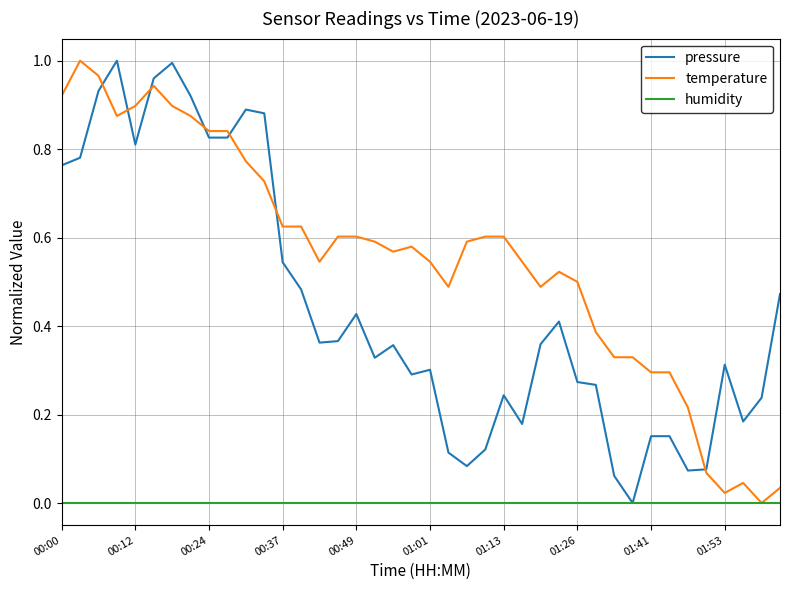

At how many categories does at least one series exceed 0?

40